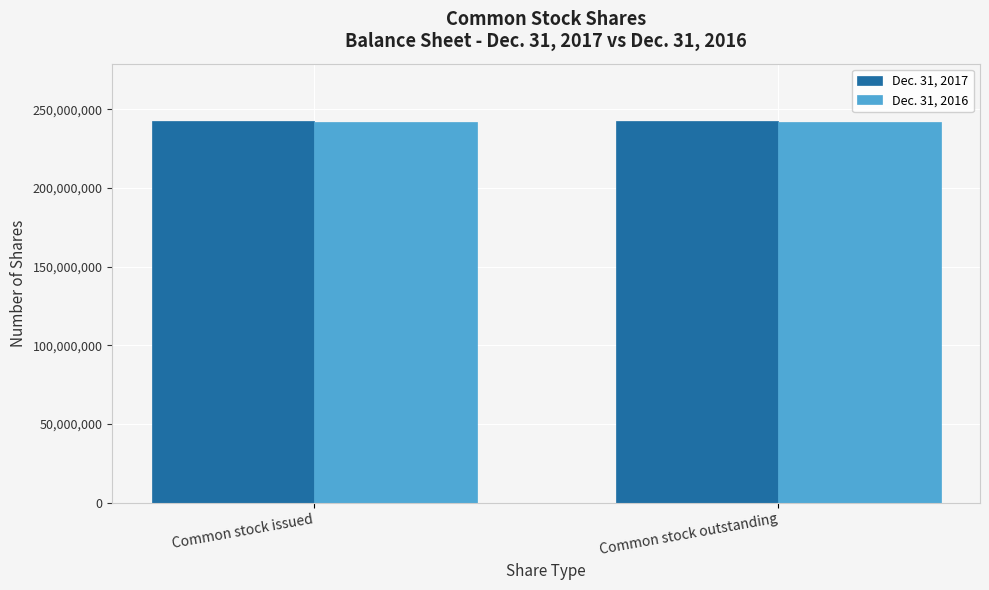

The value of Dec. 31, 2016 at Common stock issued is 384953919. True or false?

False